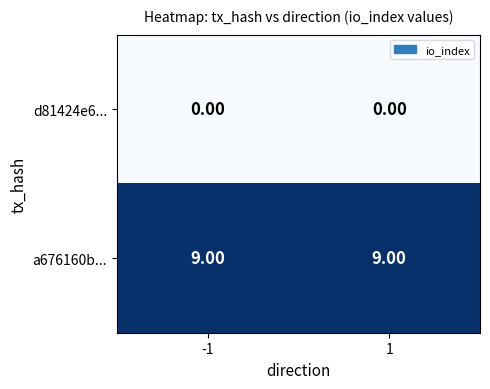

Is the value of a676160b... at 1 greater than the value of d81424e6... at -1?

Yes